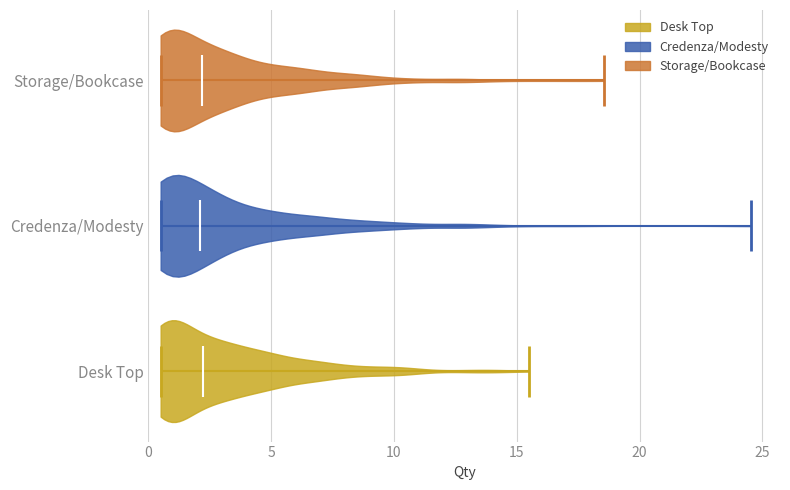

What is the highest point the violin for Desk Top reaches on the x-axis? The values are not printed on the chart, so give them approximately, as read against the axis.

15.5